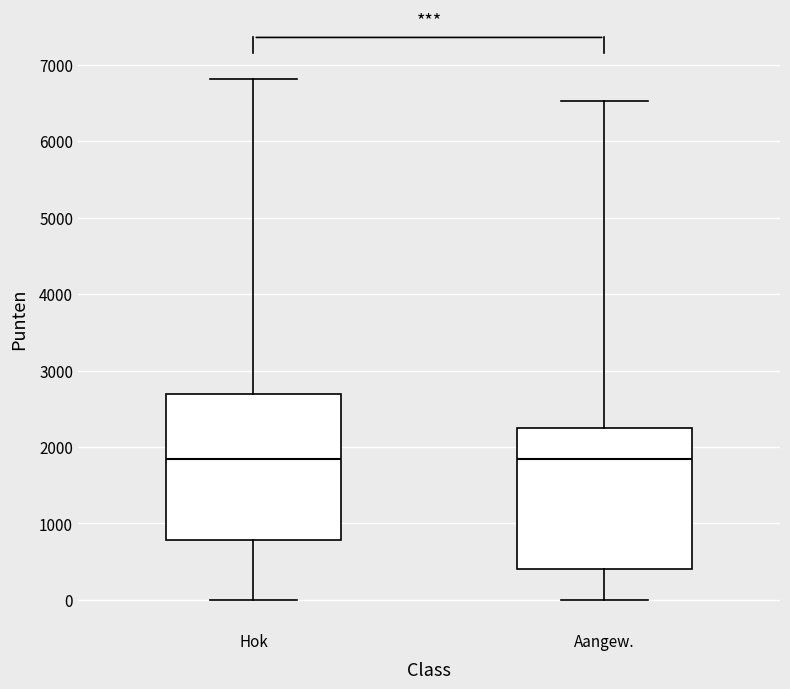

Where does the lower whisker of the box for Hok end on the y-axis? The values are not printed on the chart, so give them approximately, as read against the axis.

0